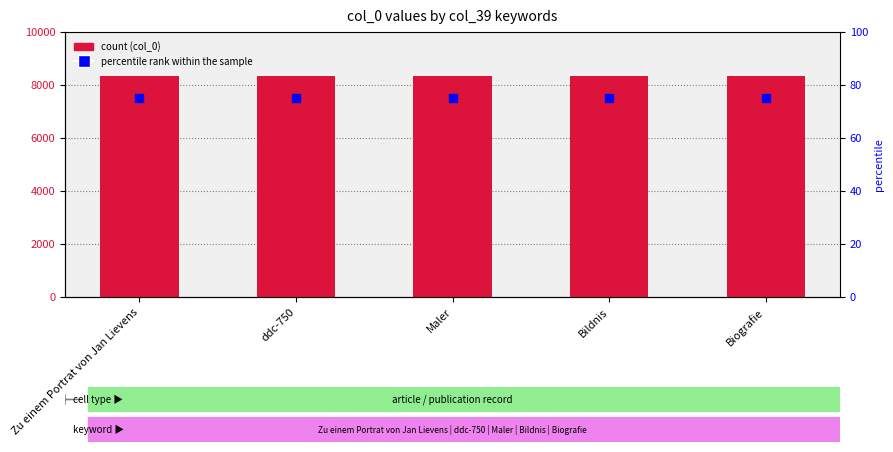

What is the total value across all series at Bildnis?

8416